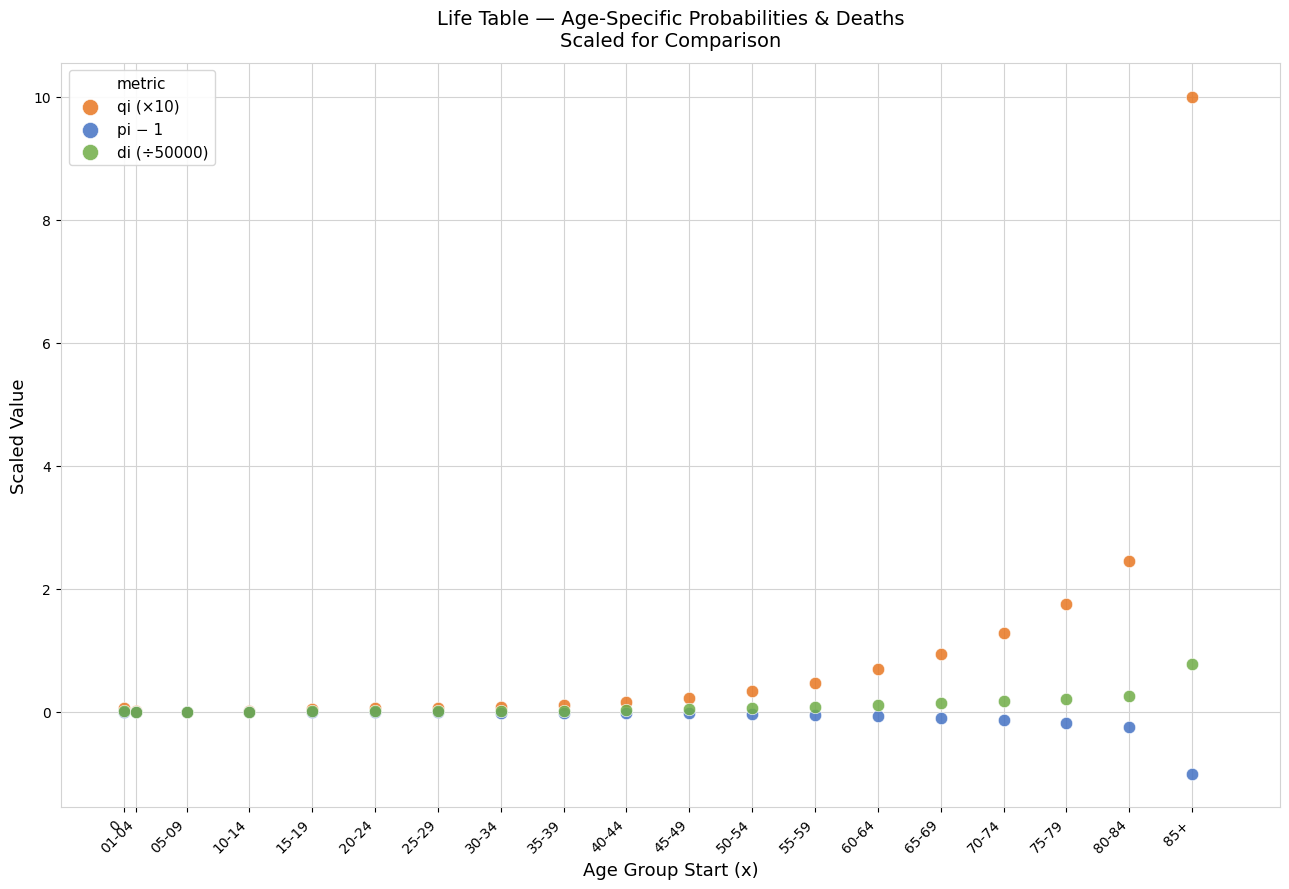

Which series contains the lowest Y value?

pi − 1